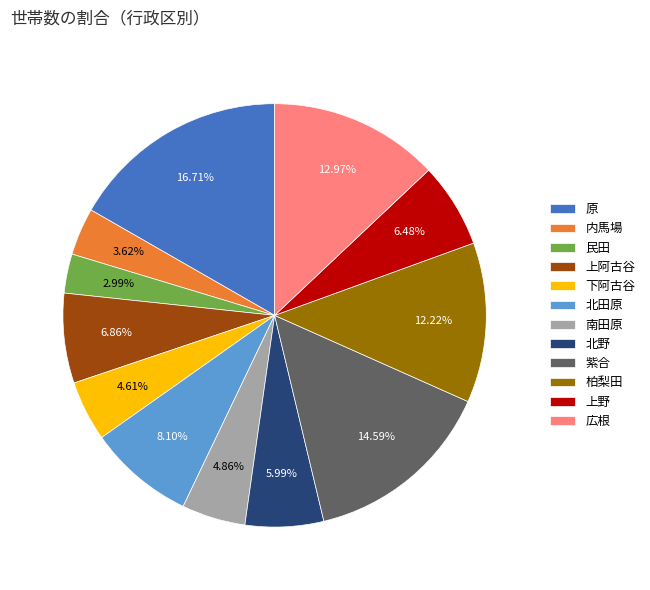

Which category has the smallest portion of the pie?

民田